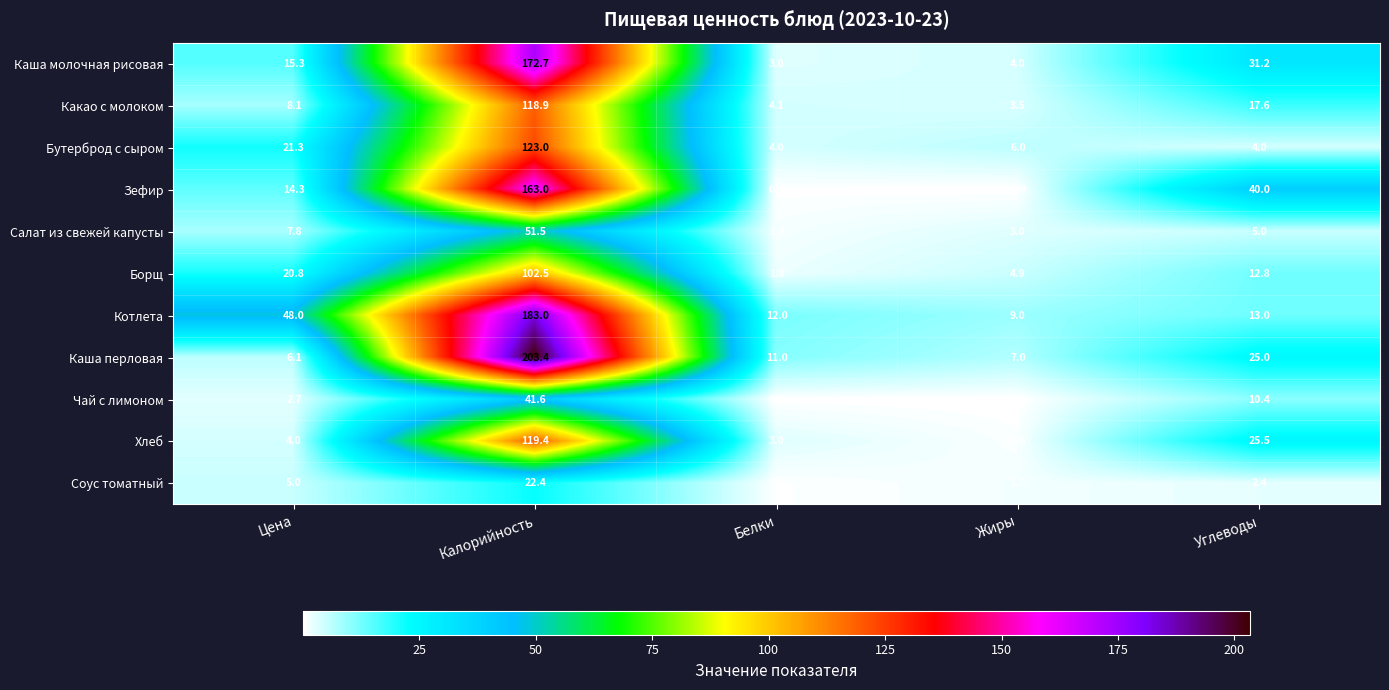

What is the difference between the Соус томатный values at Жиры and Калорийность?

21.1